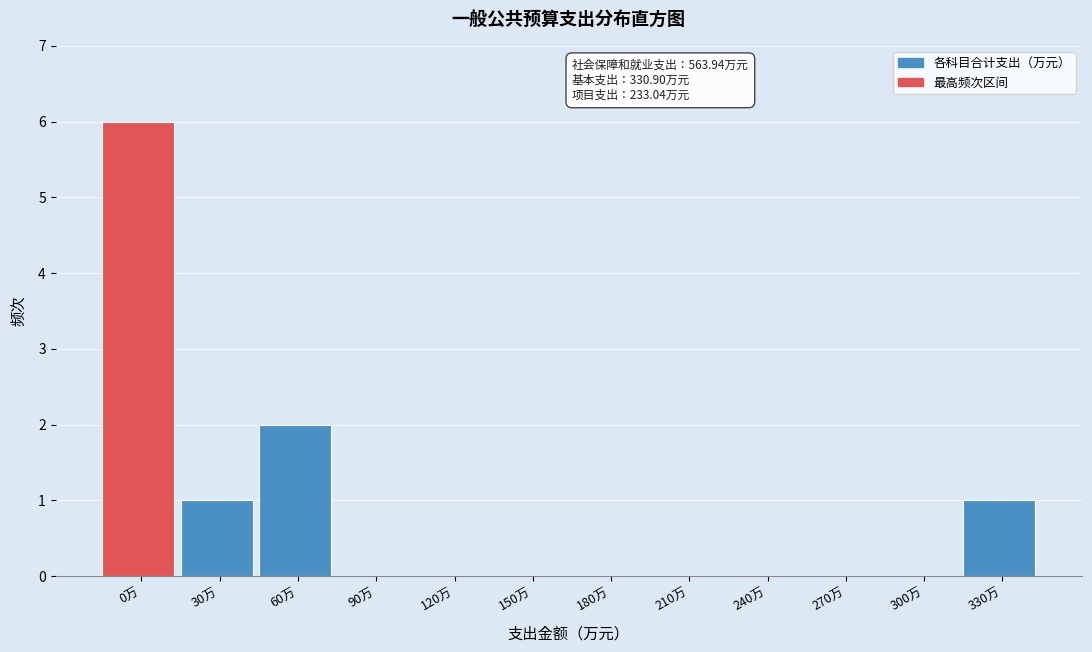

Reading left to right, what are all the values shown in this chart?

0万=6	30万=1	60万=2	90万=0	120万=0	150万=0	180万=0	210万=0	240万=0	270万=0	300万=0	330万=1